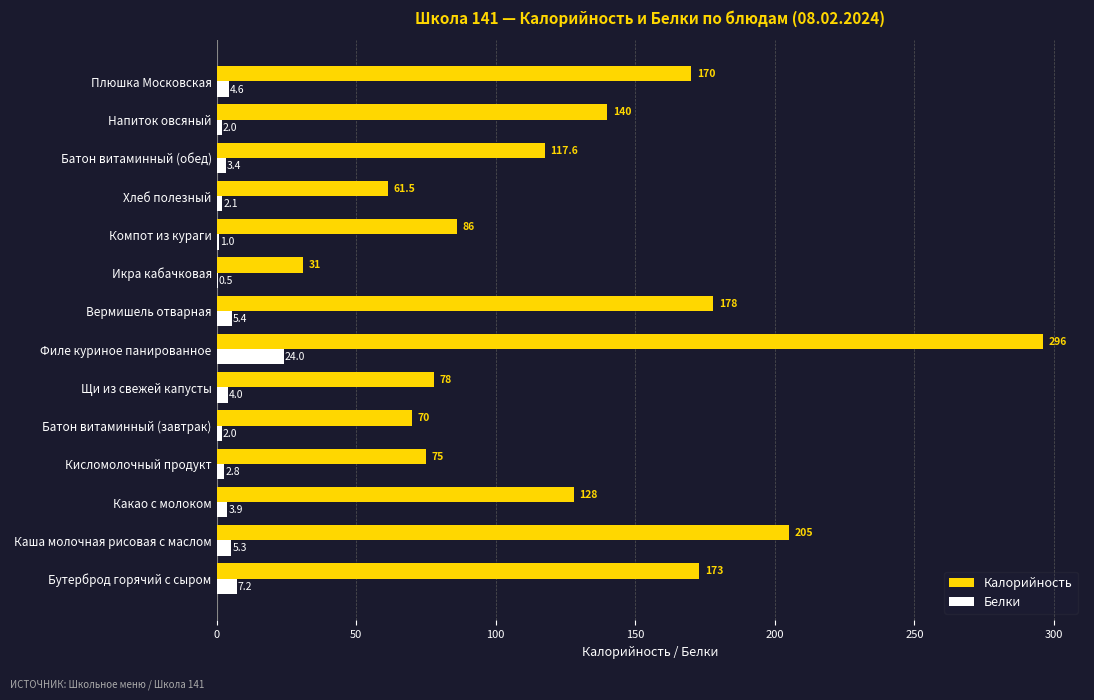

Which series changed the most between Каша молочная рисовая с маслом and Батон витаминный (завтрак)?

Калорийность